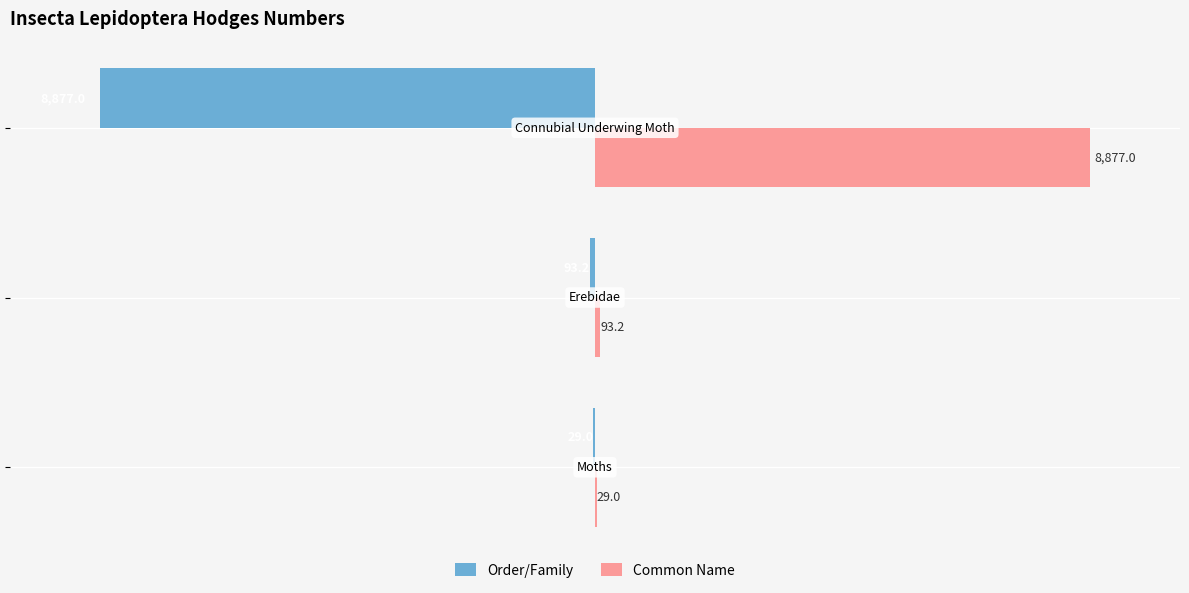

Which series has the largest total across all categories?

Common Name